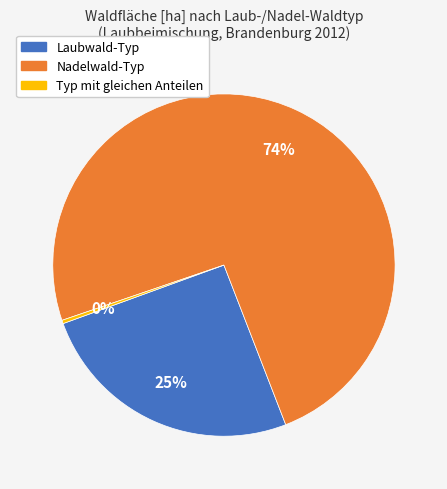

To the nearest percent, what is the combined percentage of Laubwald-Typ and Nadelwald-Typ?

100%